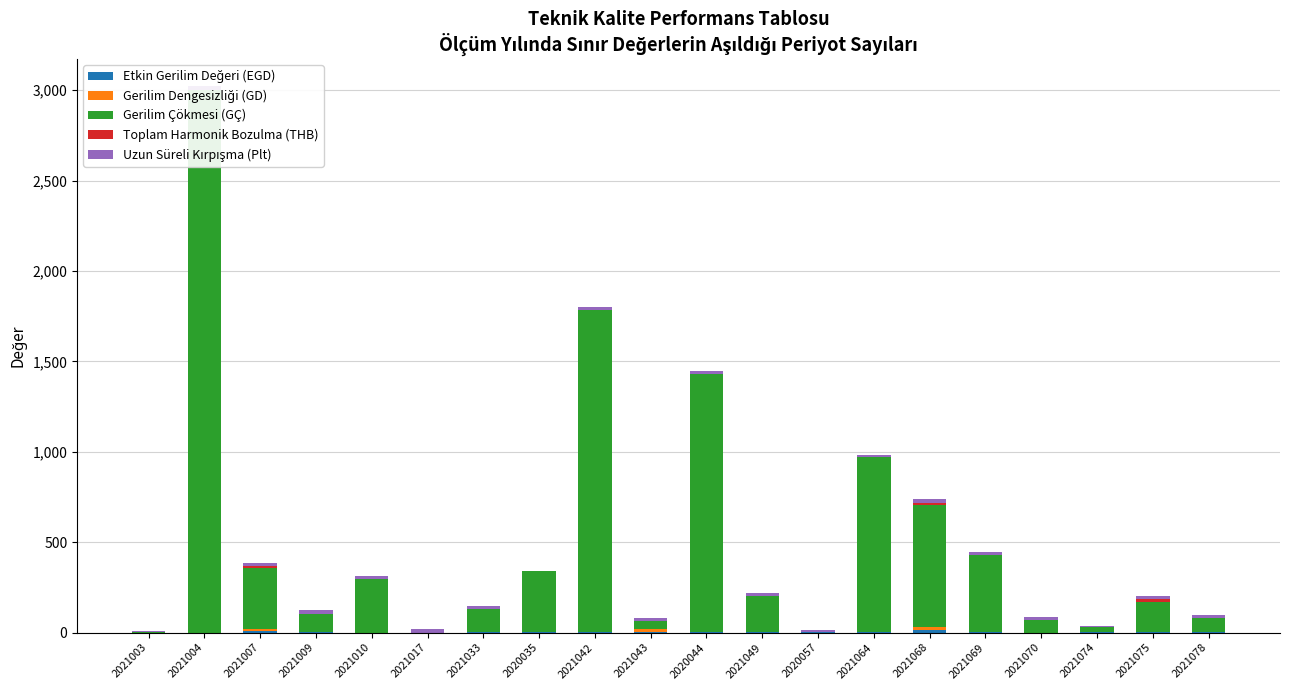

What is the difference between the maximum and second lowest values in the Etkin Gerilim Değeri (EGD) series?

15